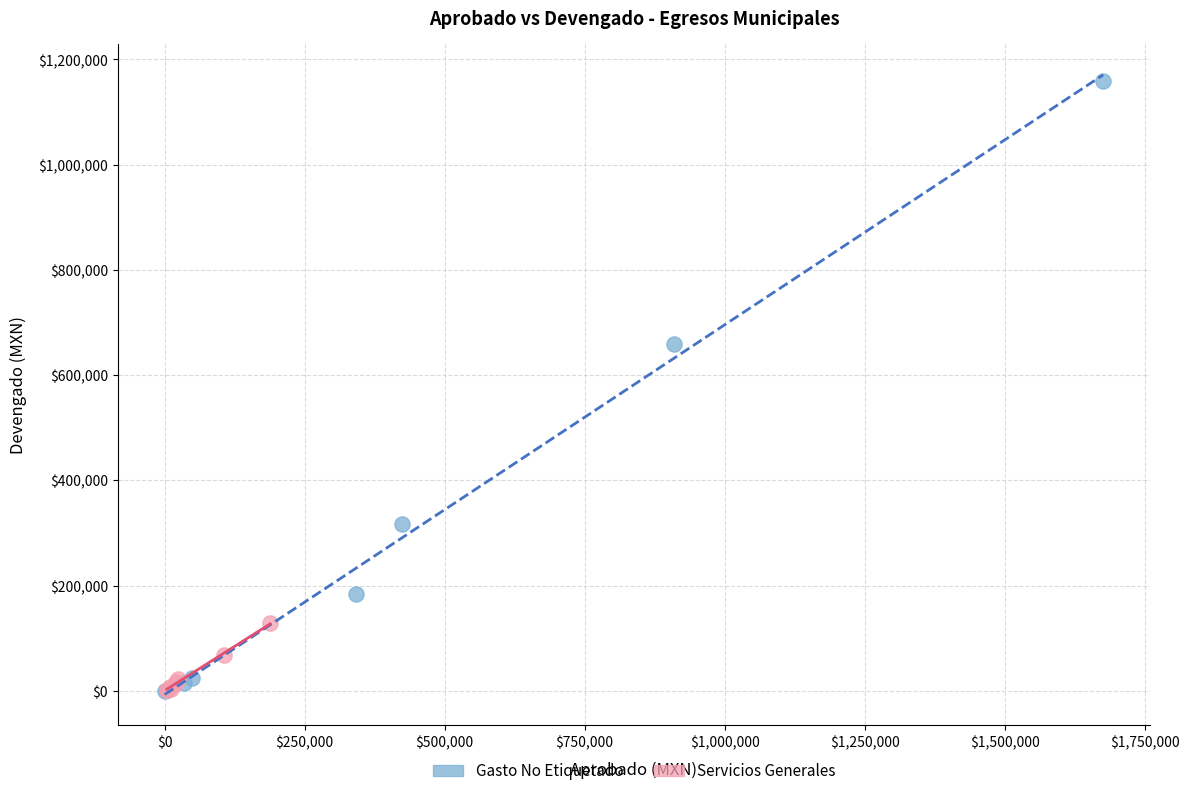

Which series reaches the maximum Y coordinate?

Gasto No Etiquetado